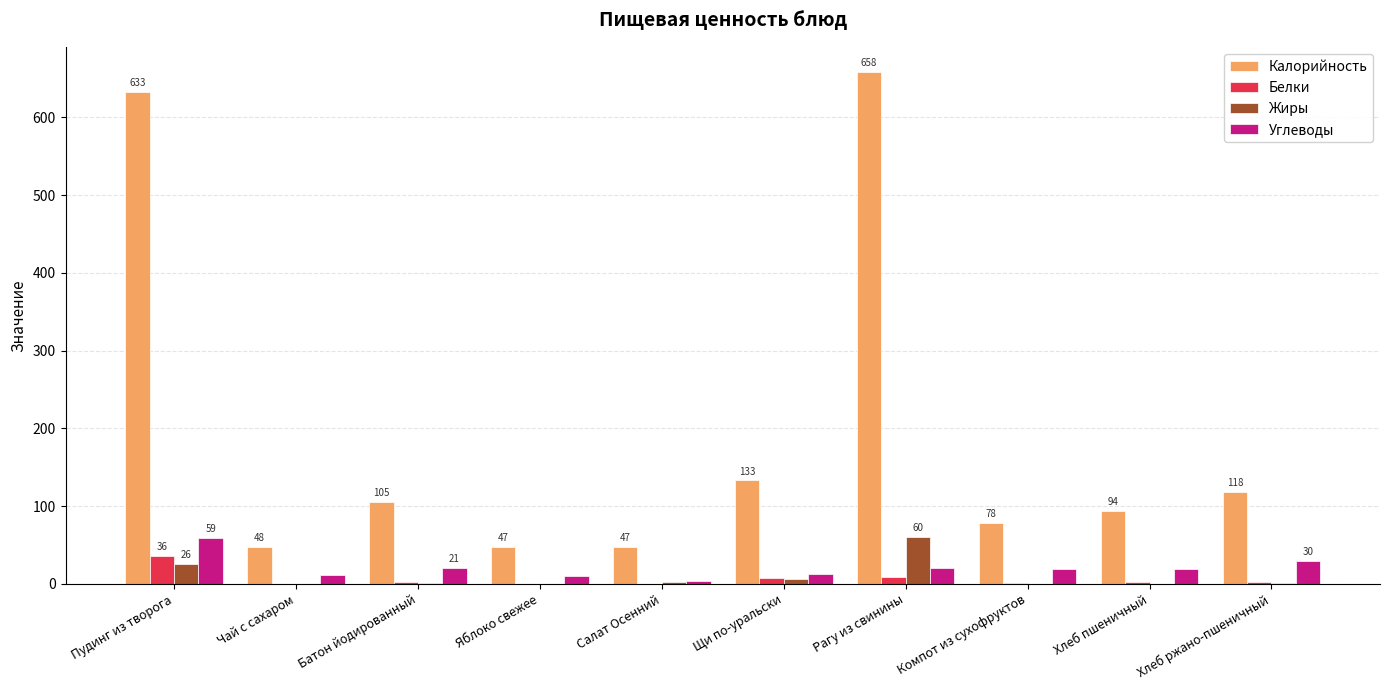

Where is Жиры nearest to the value 30?

Пудинг из творога